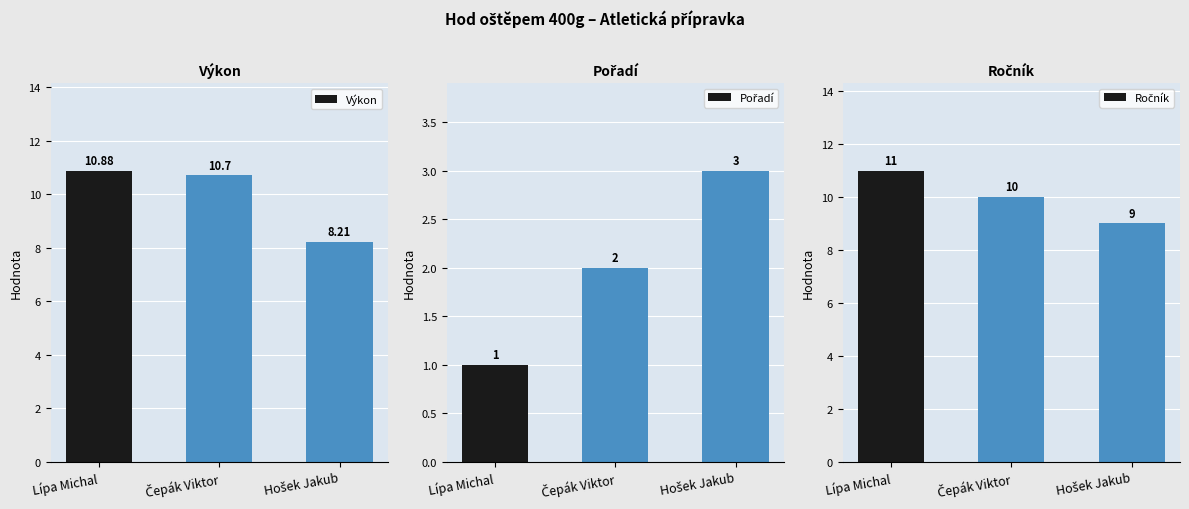

What is the difference between the maximum and second lowest values in the Pořadí series?

1.0